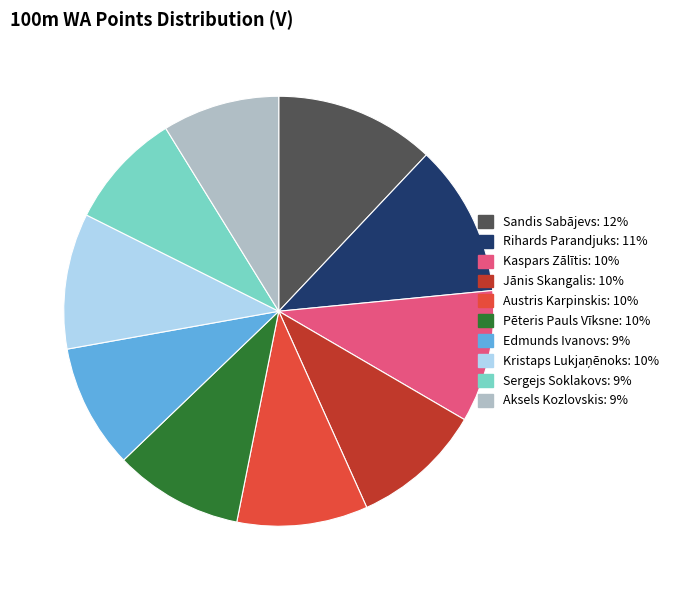

What is the largest slice in the pie chart?

Sandis Sabājevs